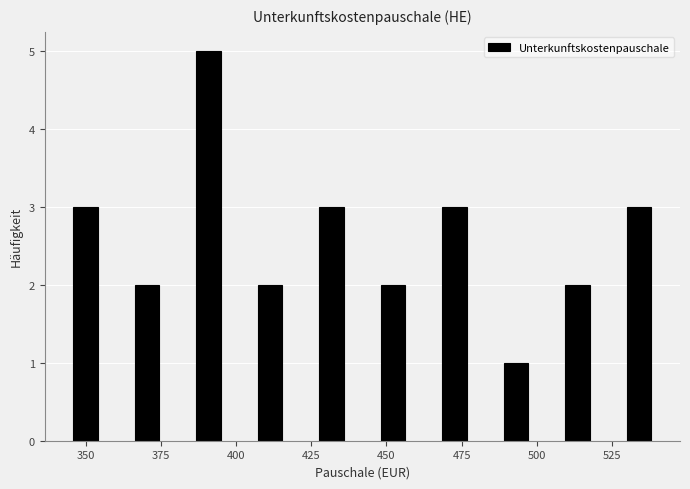

Which range on the x-axis has the tallest bar?

380 to 400